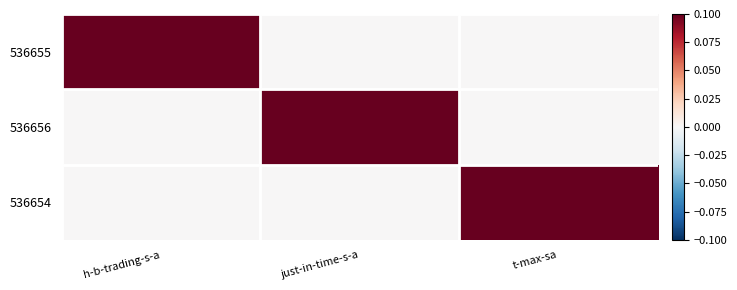

How many data points does each series have?

3